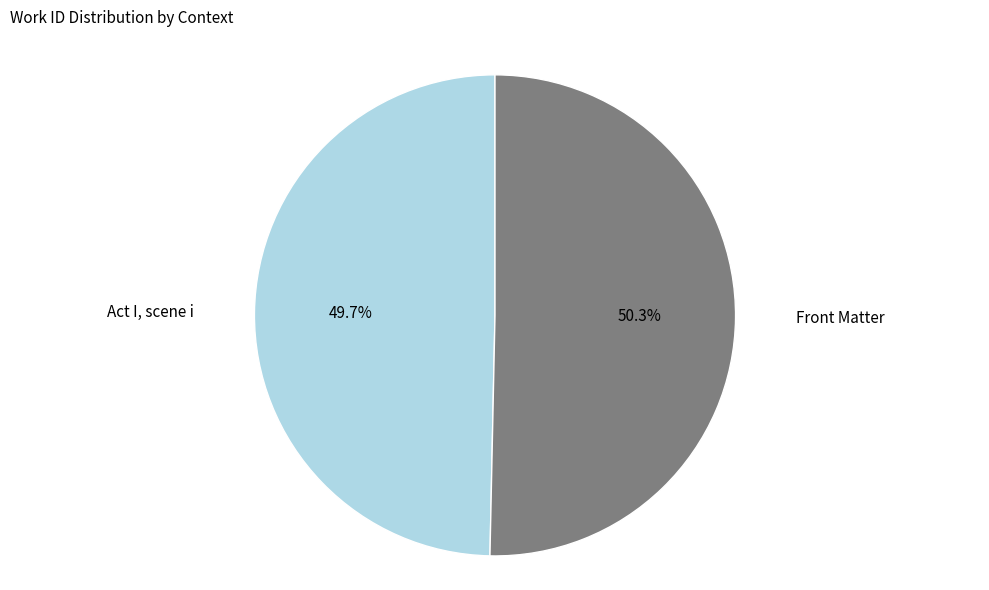

The Act I, scene i slice represents 50% of the pie. True or false?

True